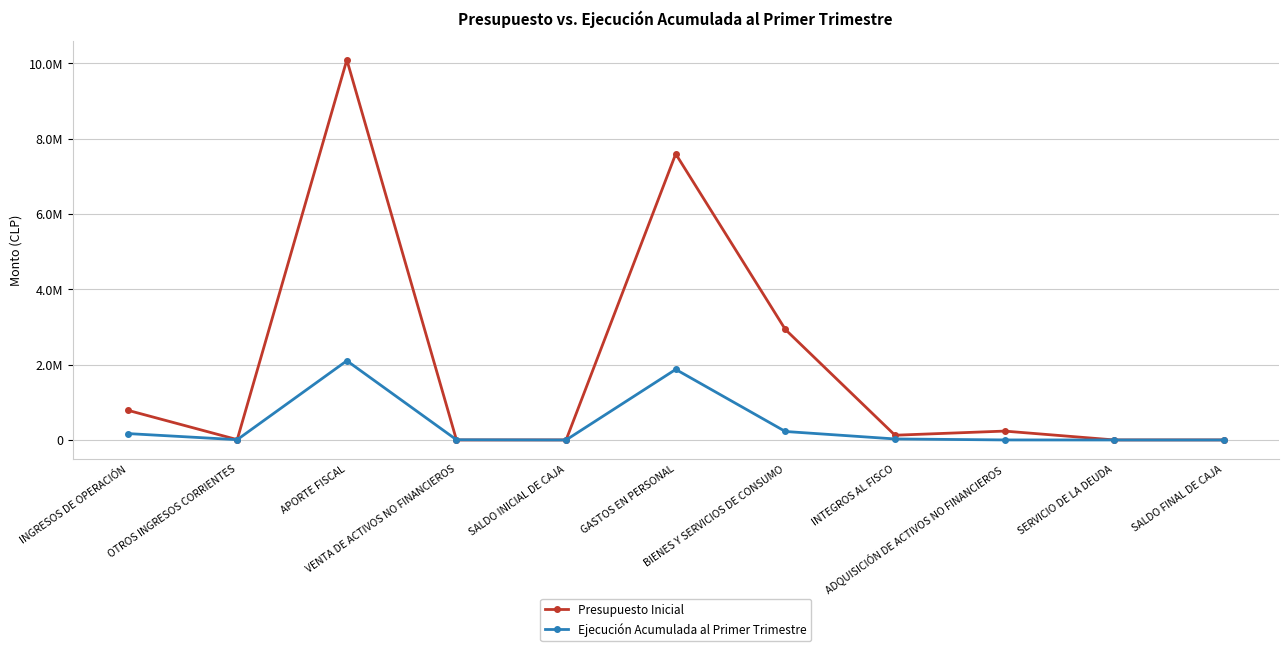

Does the chart display data point markers on the line(s)?

Yes